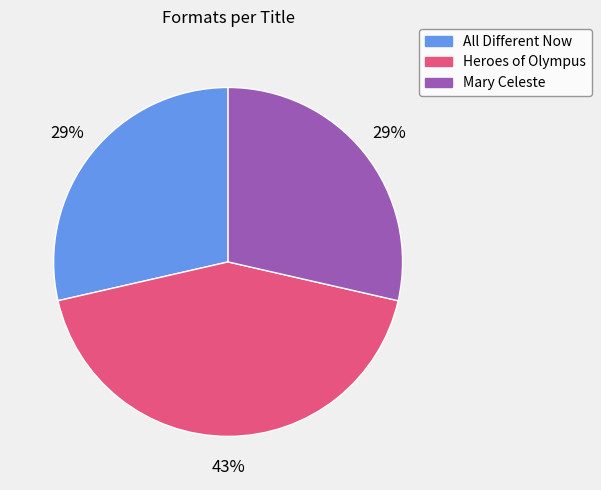

Does Mary Celeste account for over 50% of the chart?

No